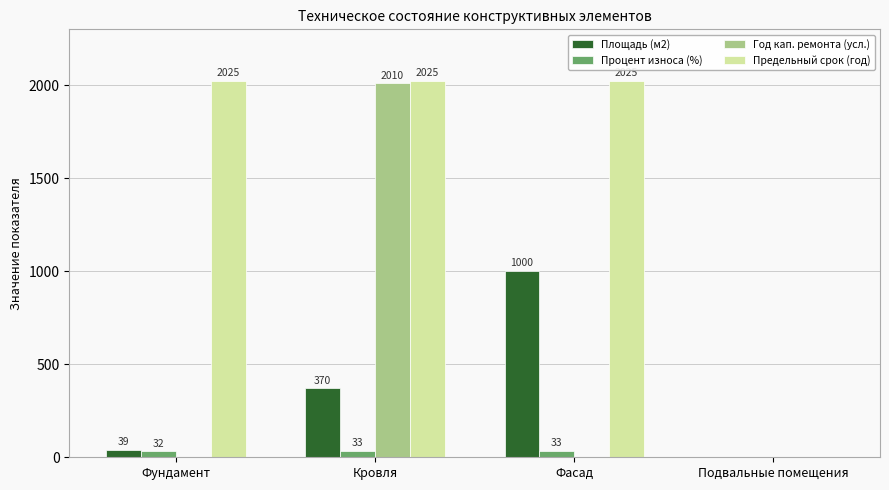

Which series has the widest spread of values?

Предельный срок (год)